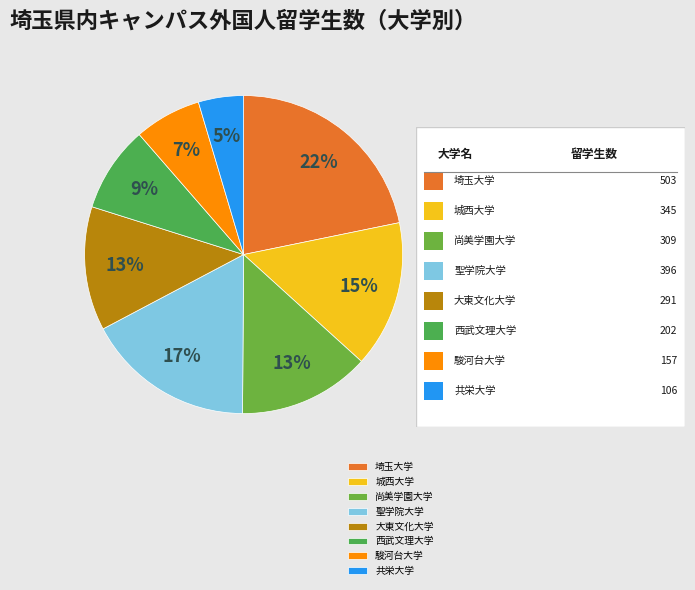

To the nearest percent, what is the difference between the 共栄大学 and 城西大学 slice percentages?

10%